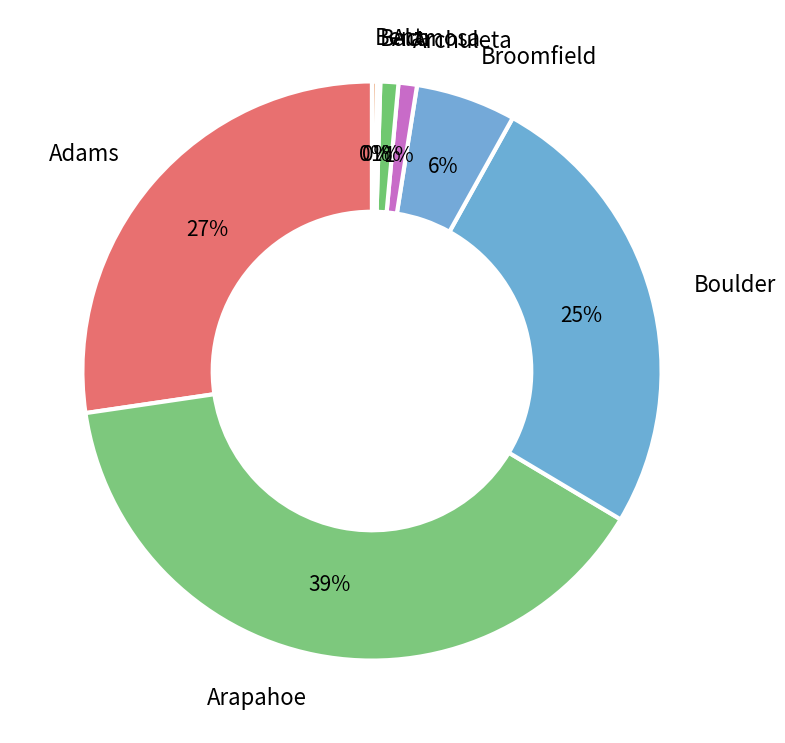

To the nearest percent, what is the average slice percentage?

12%